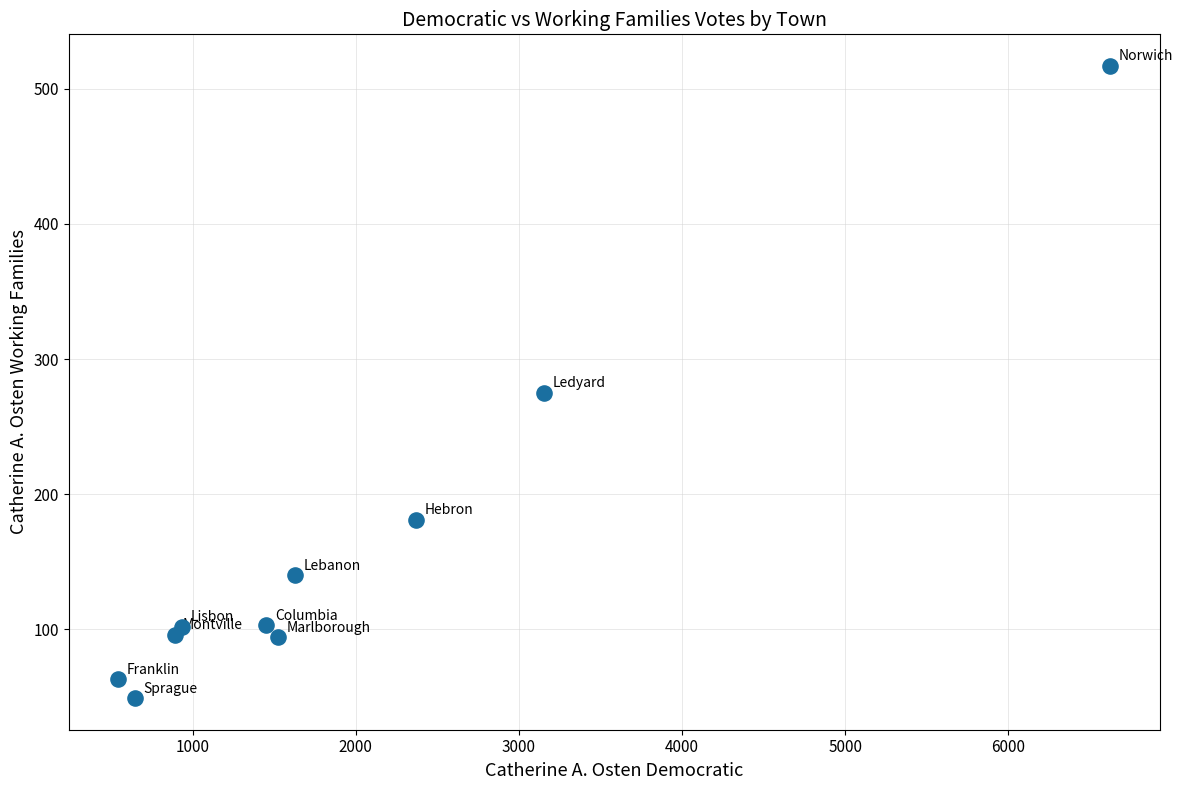

What Y value in the scatter plot is closest to 283?

275